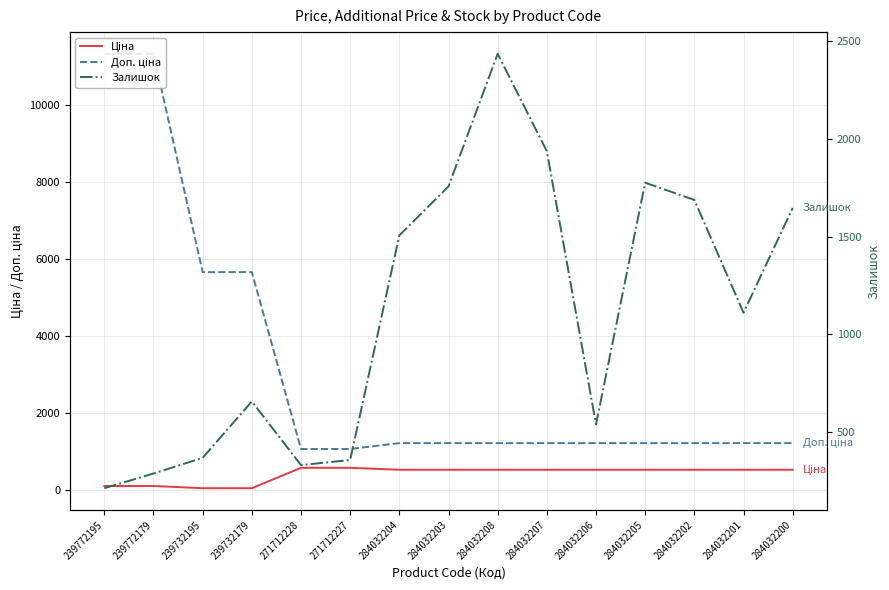

What is the value of the Залишок point at the 9th from the left?

2433.0